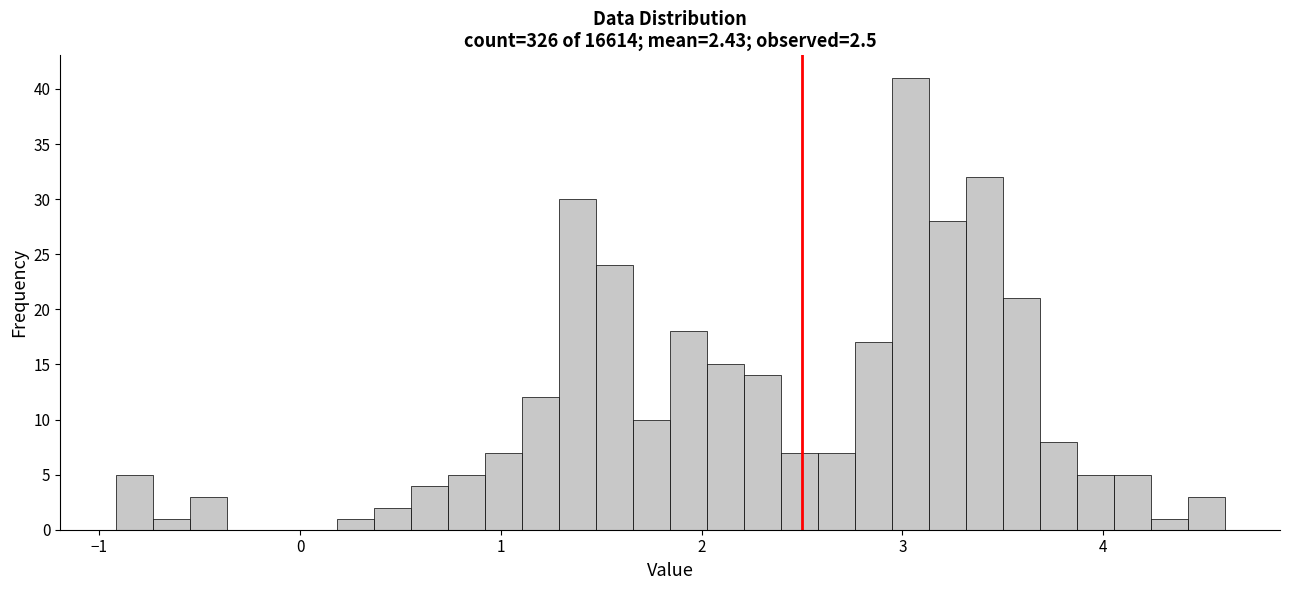

Read against the x-axis, roughly where is the centre of the tallest bar?

3.0